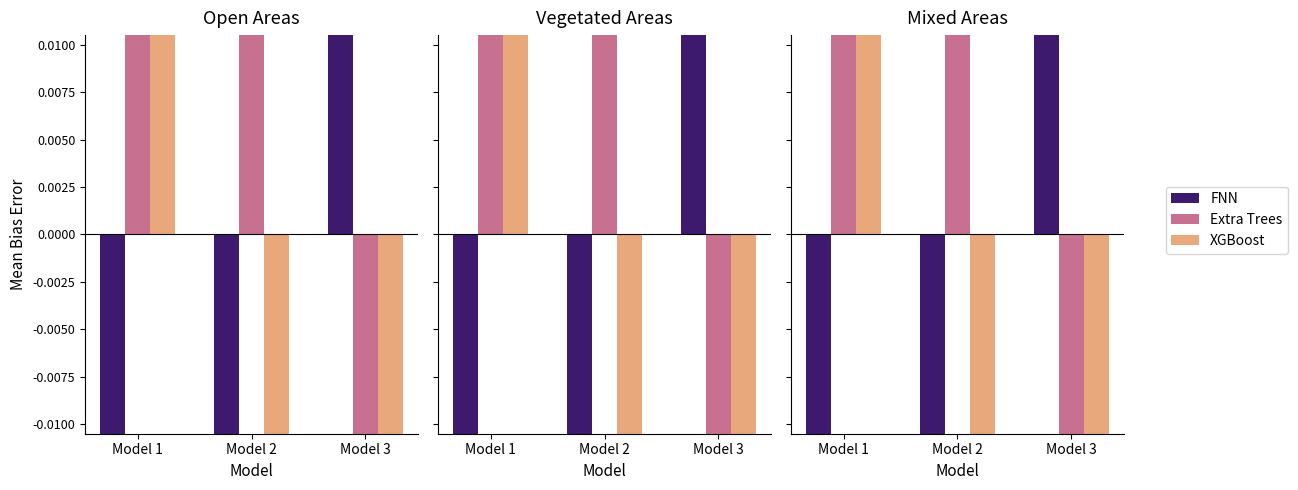

How many positive values does the XGBoost series have?

1